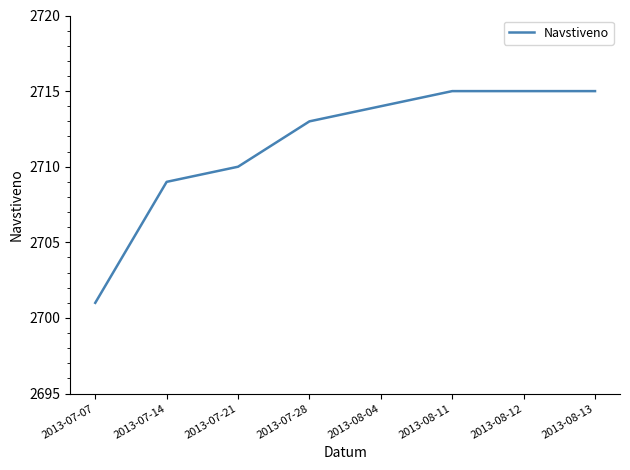

Reading right to left, extract all data points from this chart.

2715	2715	2715	2714	2713	2710	2709	2701